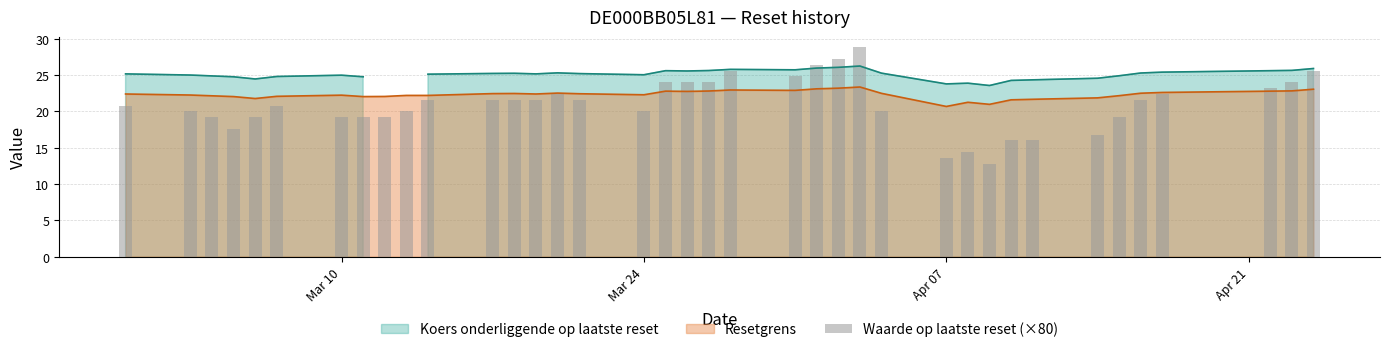

What is the sum of all values?

796.0